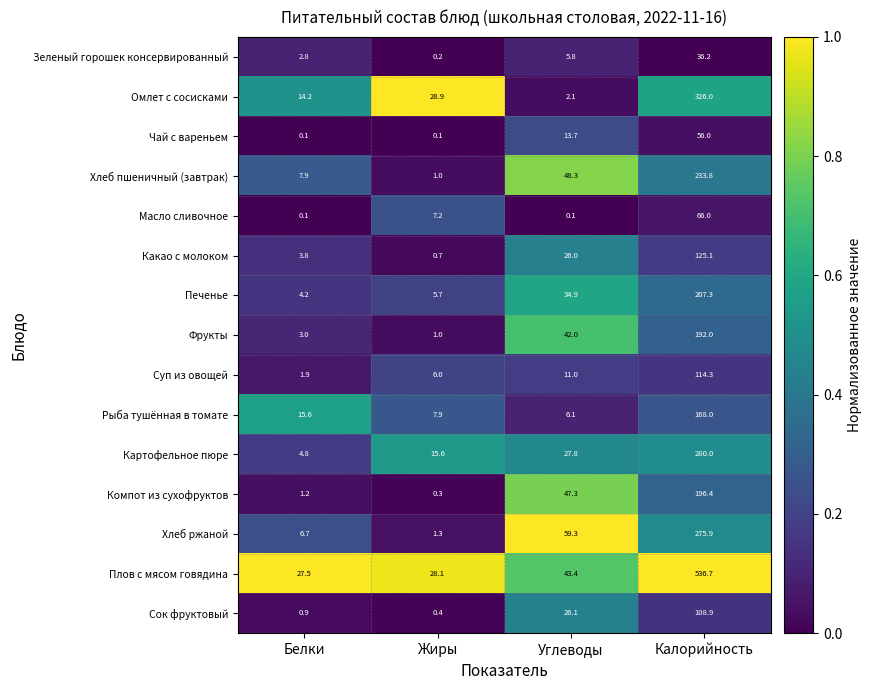

Between Белки and Углеводы, which series saw the biggest shift?

Хлеб ржаной